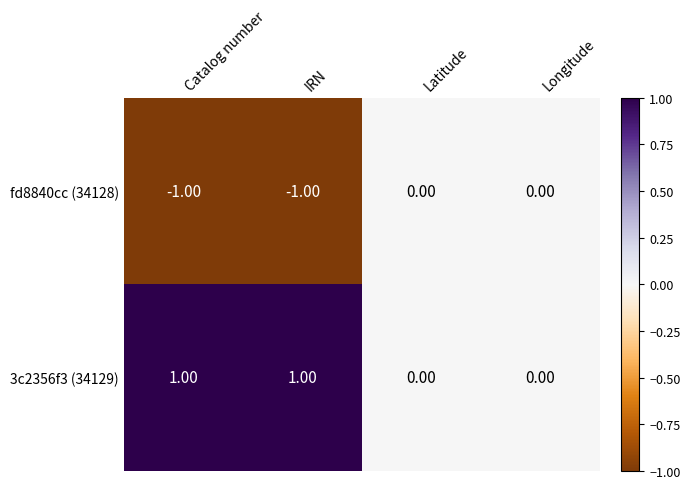

List the series in order of their overall mean, highest first.

3c2356f3 (34129), fd8840cc (34128)